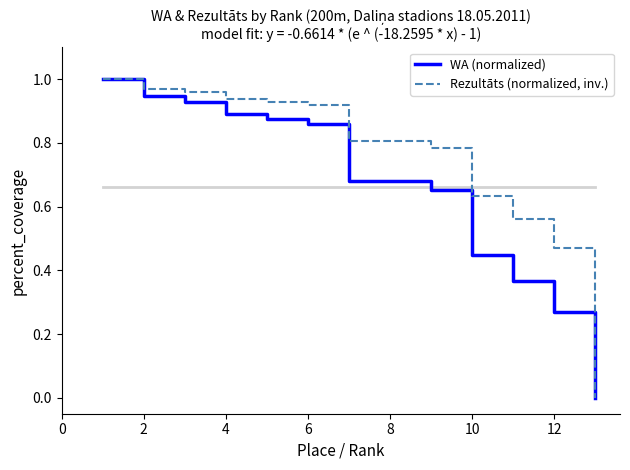

True or false: WA (normalized) has a value of 1.1 at 6.

False